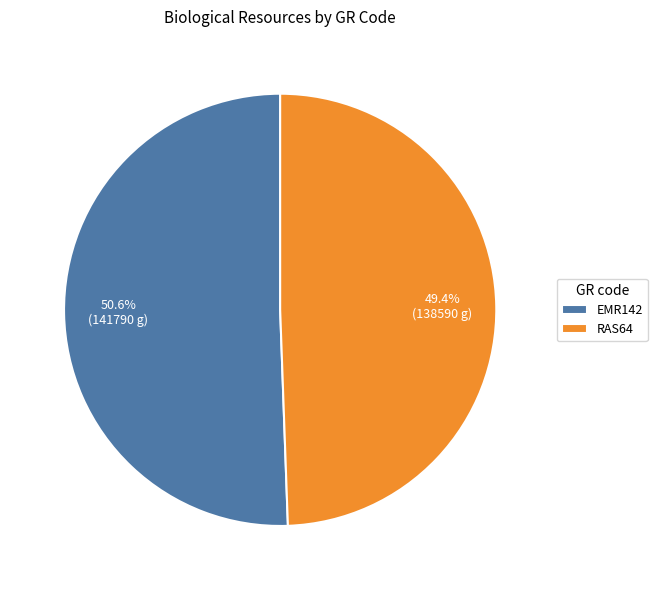

To the nearest percent, what percentage of the pie is EMR142?

51%